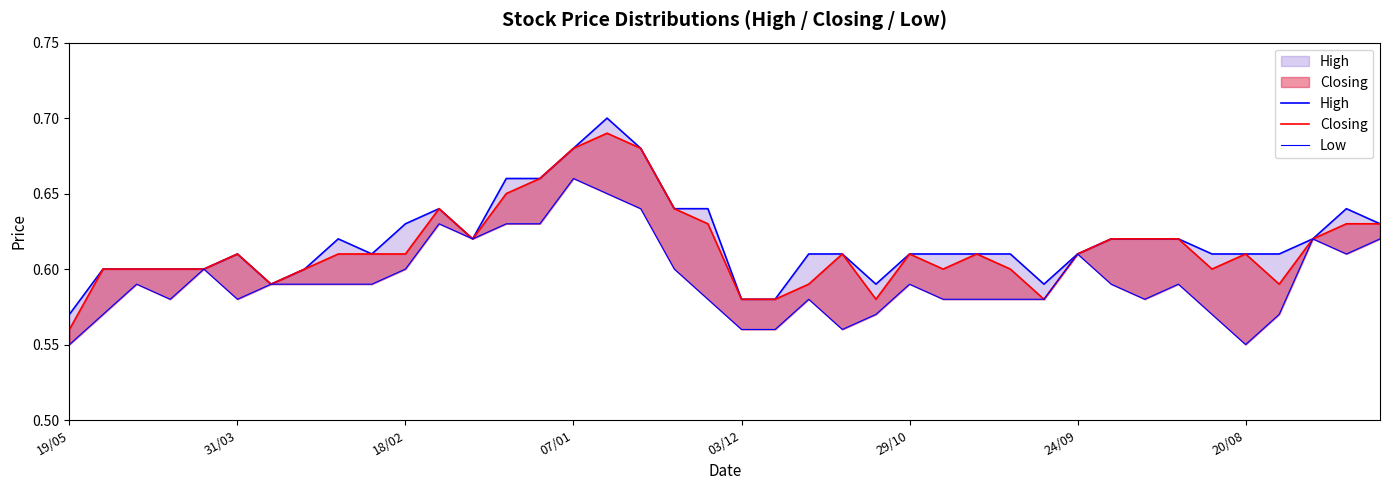

What is the minimum value for Low?

0.6